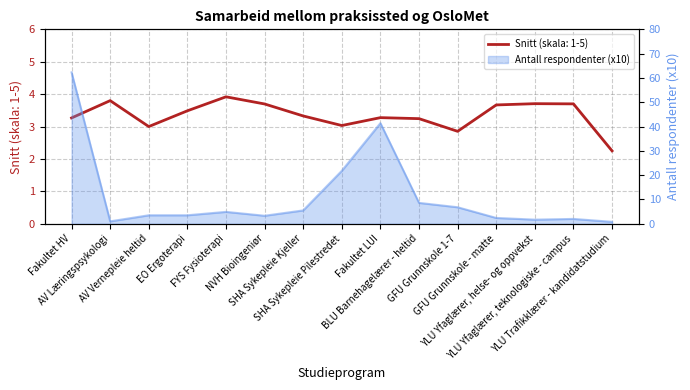

How many series are shown in this chart?

2